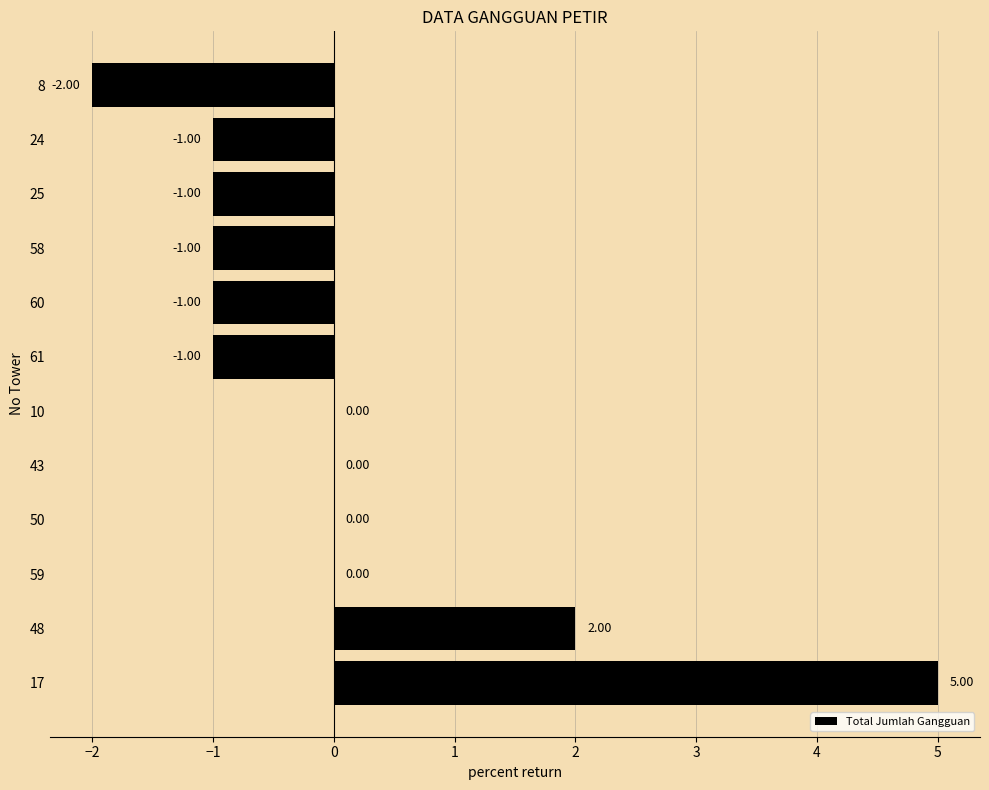

What is the maximum value shown in the chart?

5